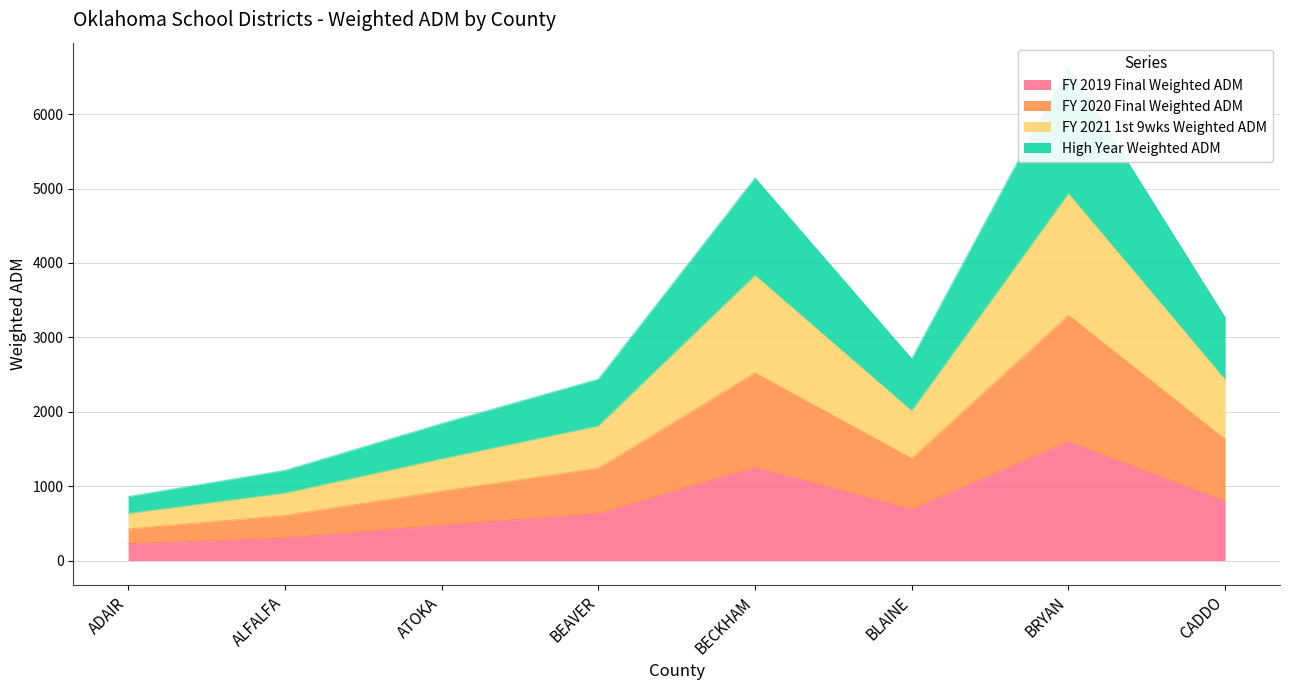

What is the label of the 5th point from the right?

BEAVER